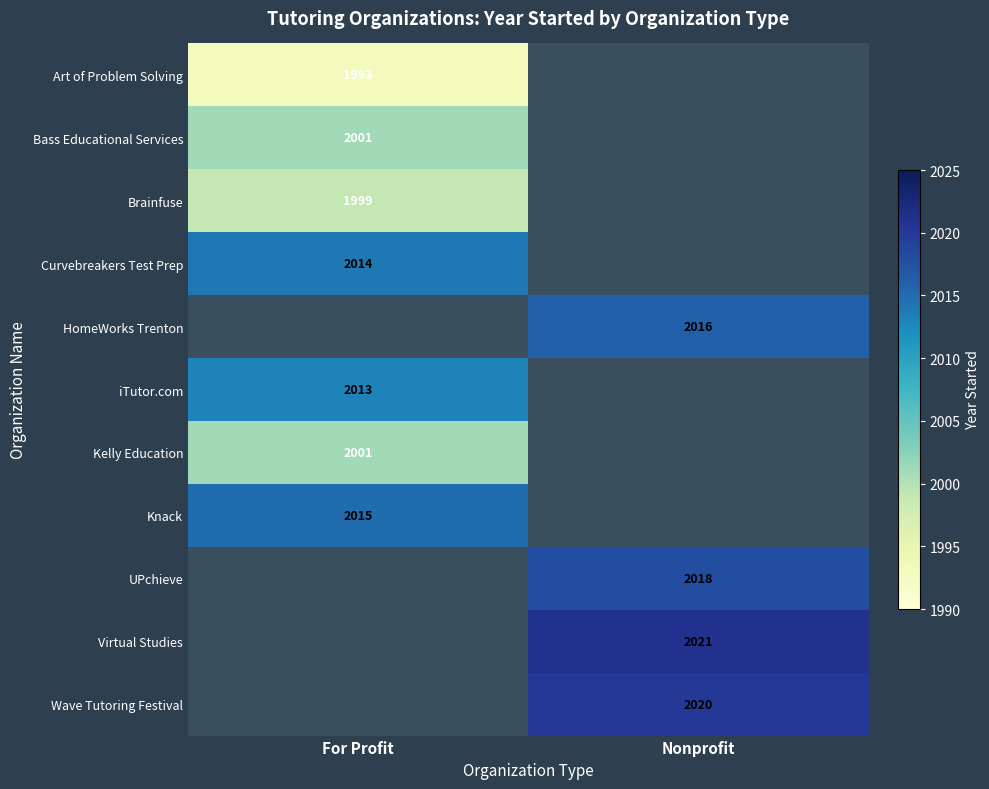

The value of Art of Problem Solving at For Profit is 1993. True or false?

True